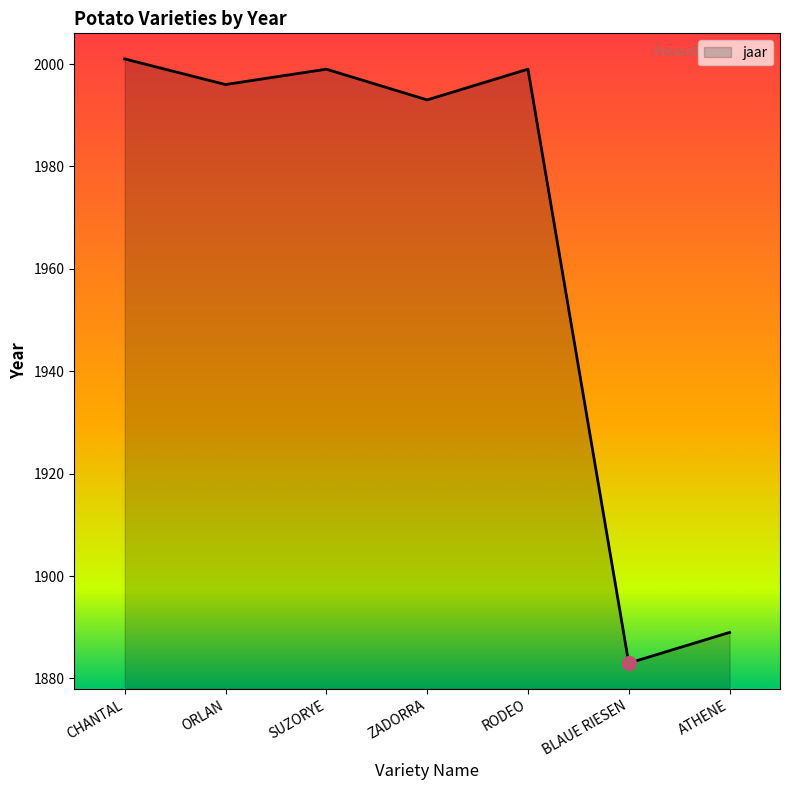

What is the approximate value at ORLAN, to the nearest 50?

2000